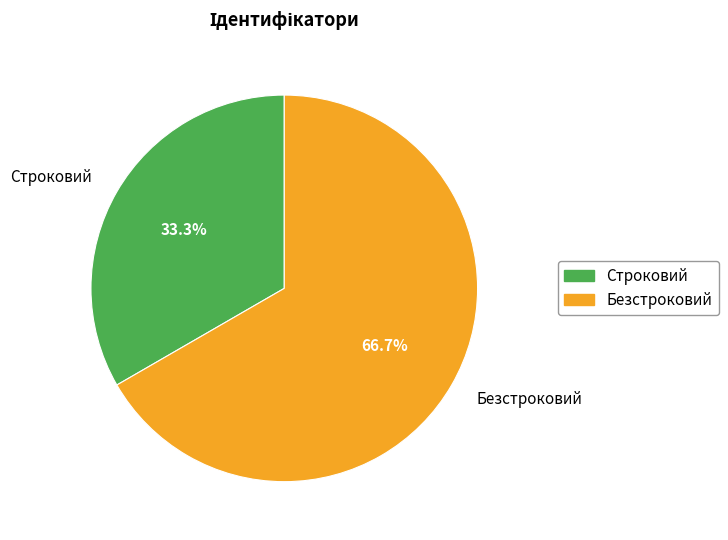

What percentage is the Безстроковий slice, to the nearest percent?

67%